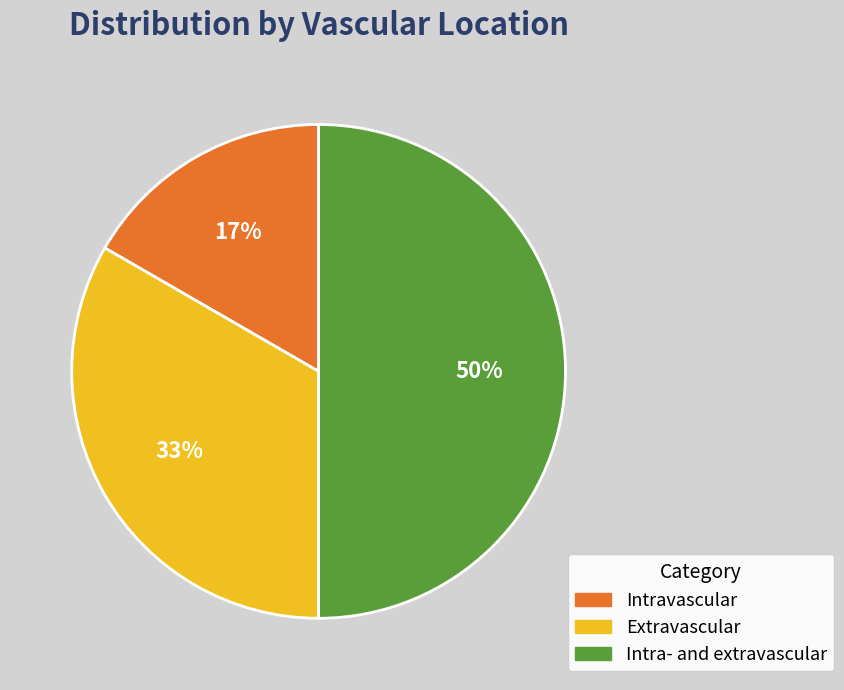

To the nearest percent, what percentage of the pie is Extravascular?

33%